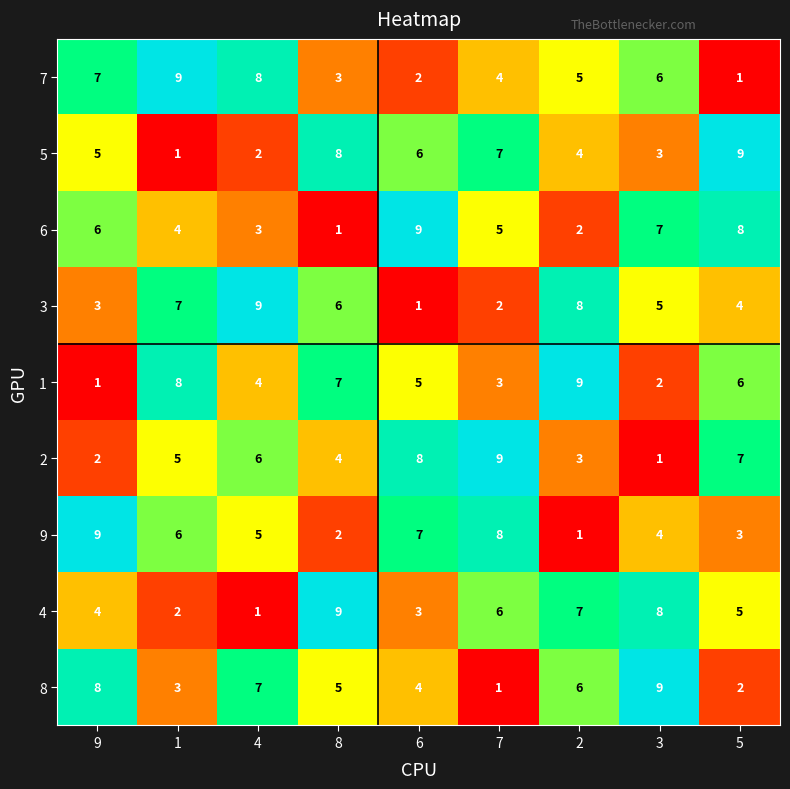

What is the total value across all series at 3?

45